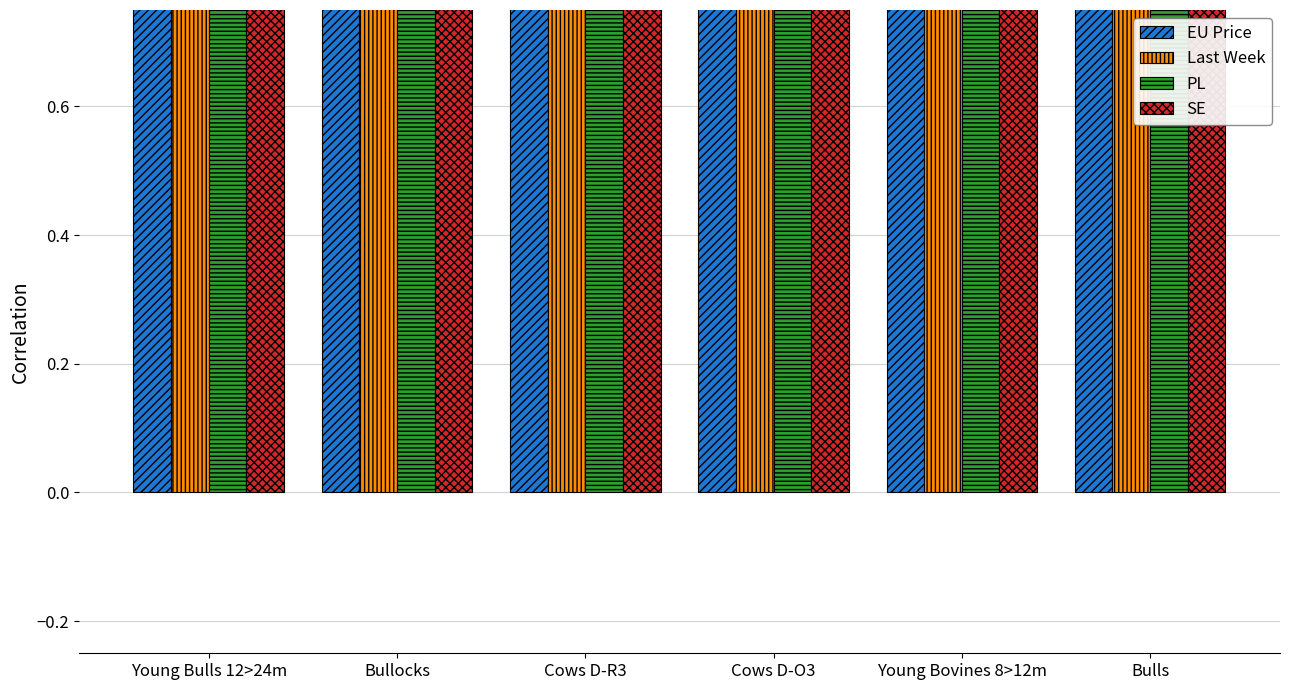

What is the value of the Last Week bar at the 3rd from the left?

3.1